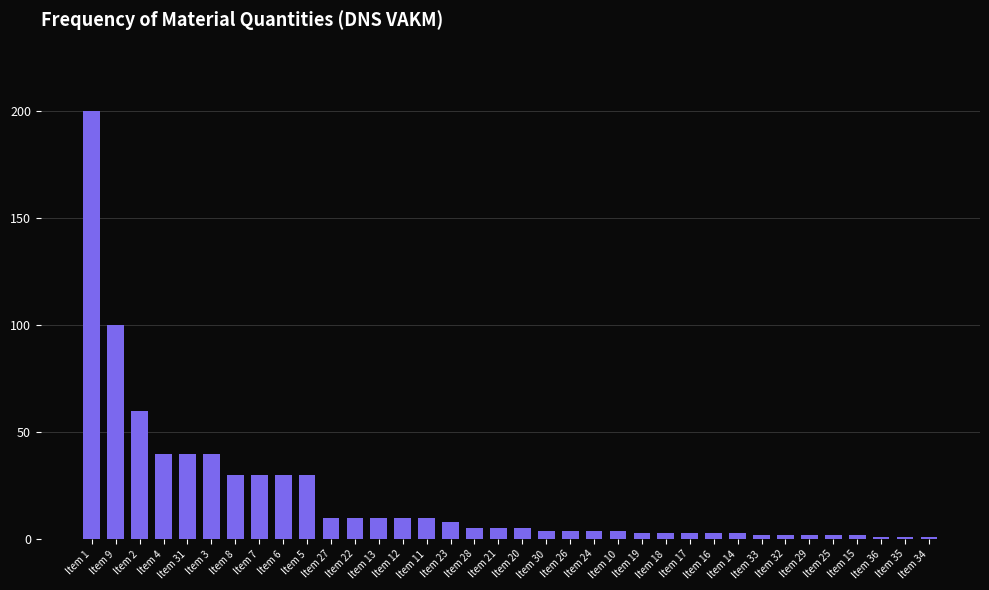

Is it true that the value at Item 4 is 40?

True